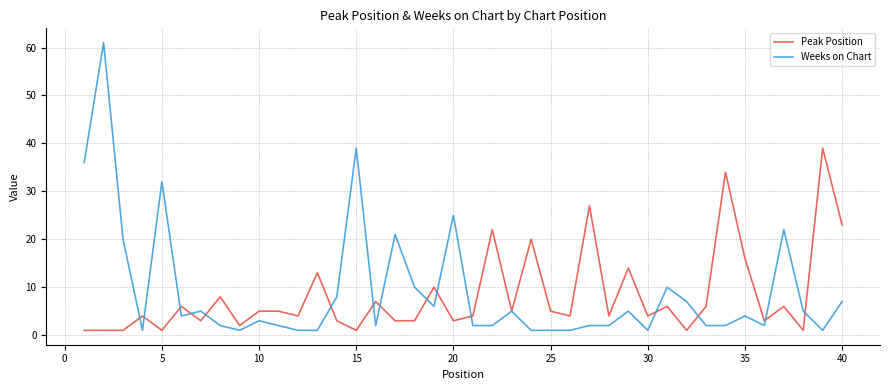

Which series has the largest range (max minus min)?

Weeks on Chart